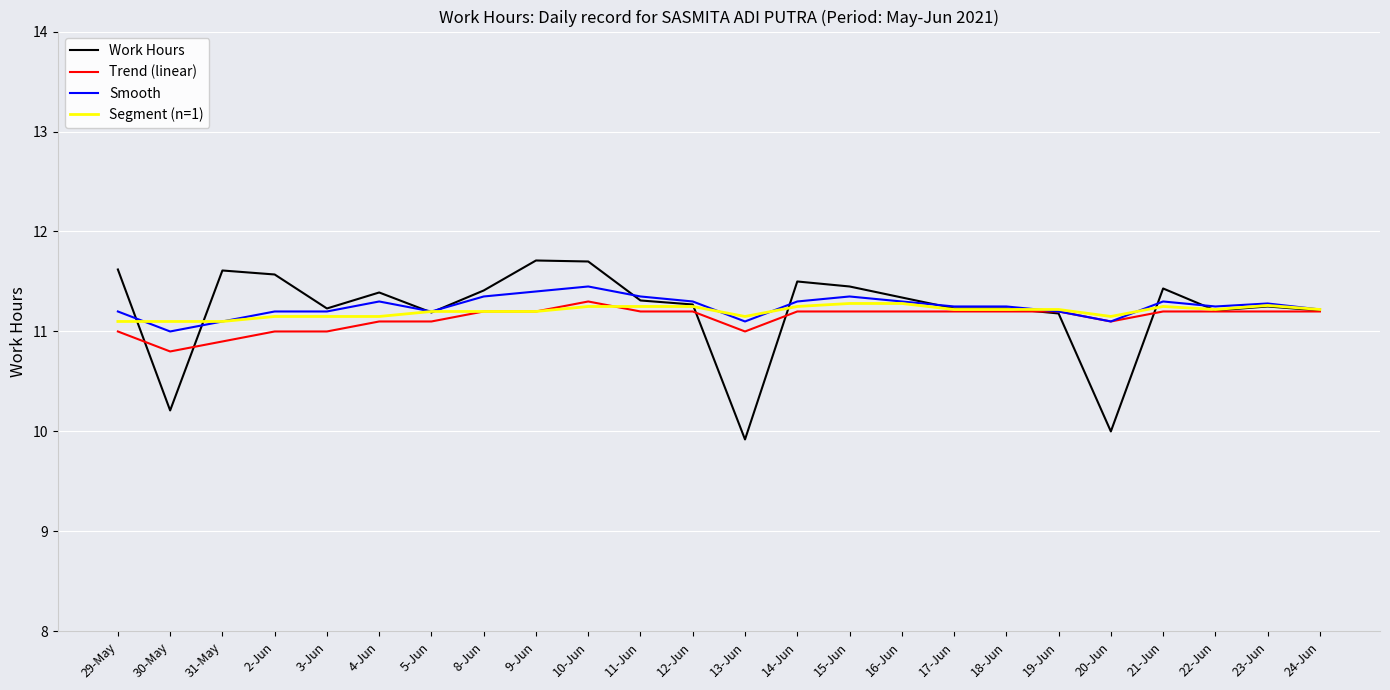

What is the difference between the Work Hours values at 17-Jun and 20-Jun?

1.2